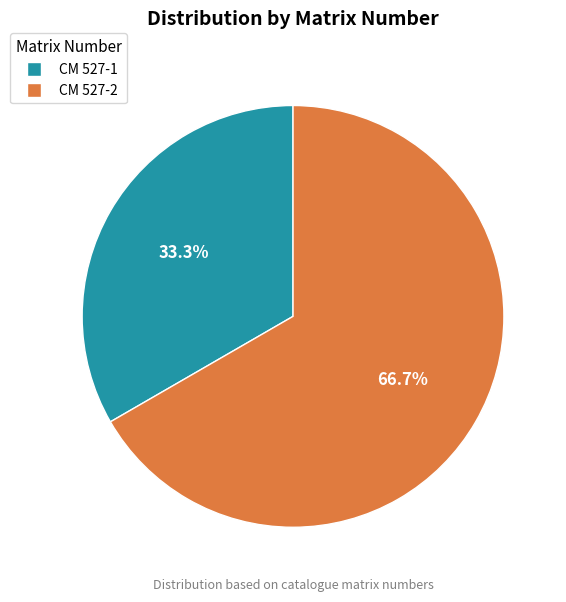

What is the total percentage of CM 527-1 and CM 527-2?

100.0%